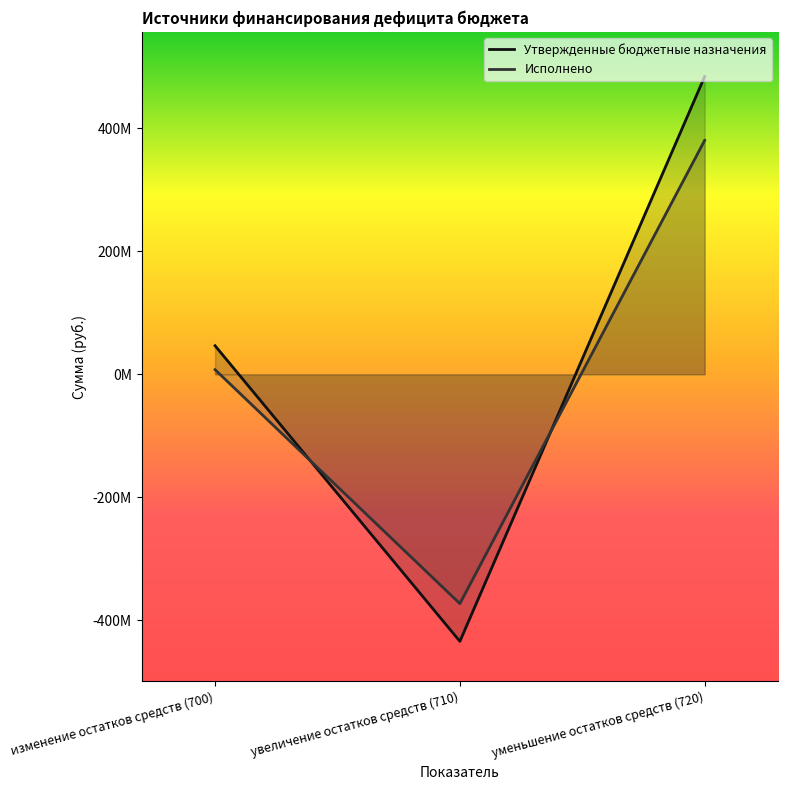

Which series has the largest total across all categories?

Утвержденные бюджетные назначения